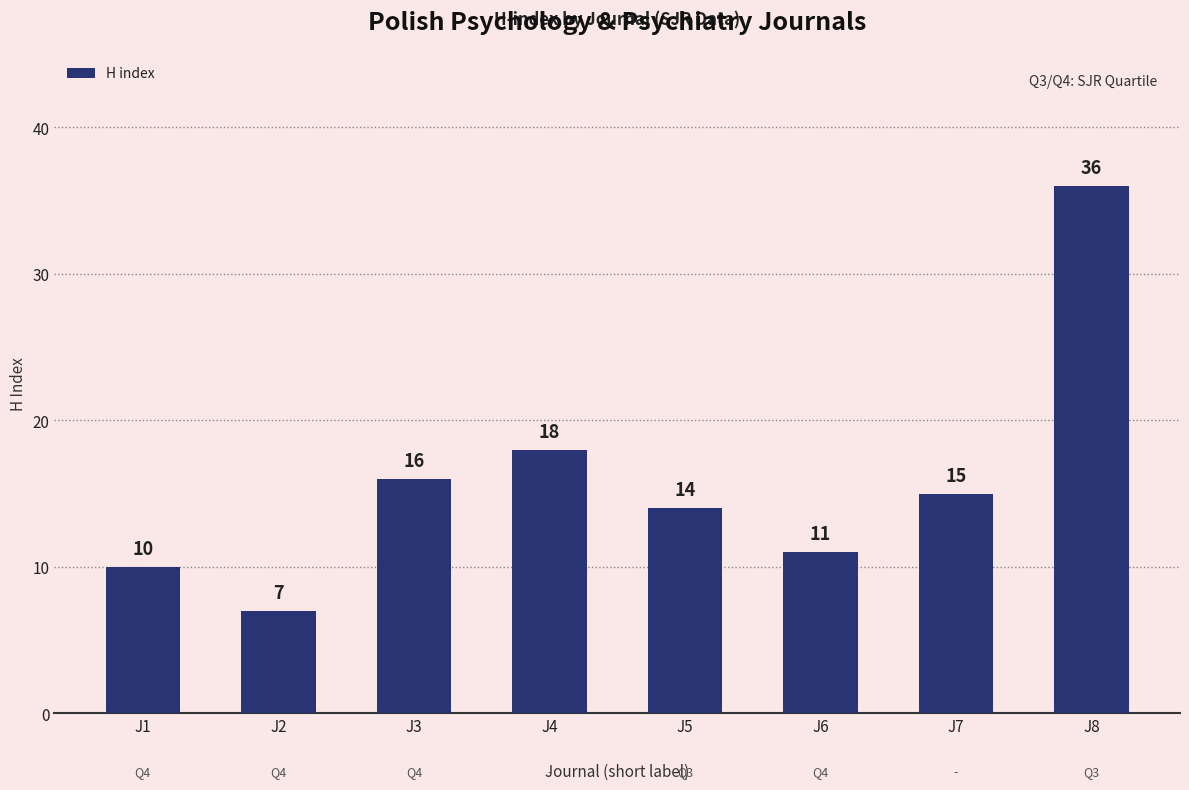

What is the difference between the values at J6 and J1?

1